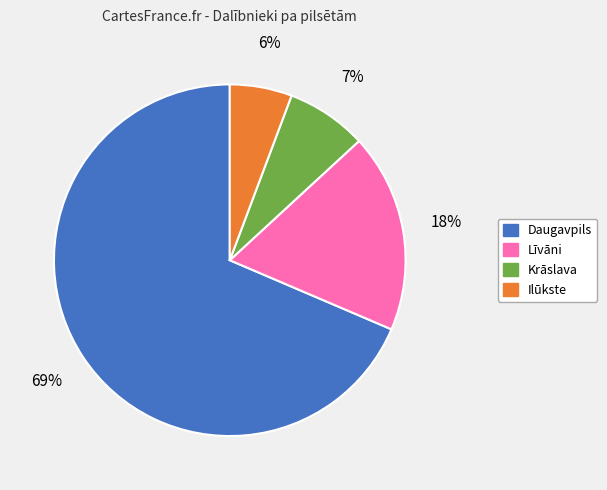

Which category has the smallest portion of the pie?

Ilūkste